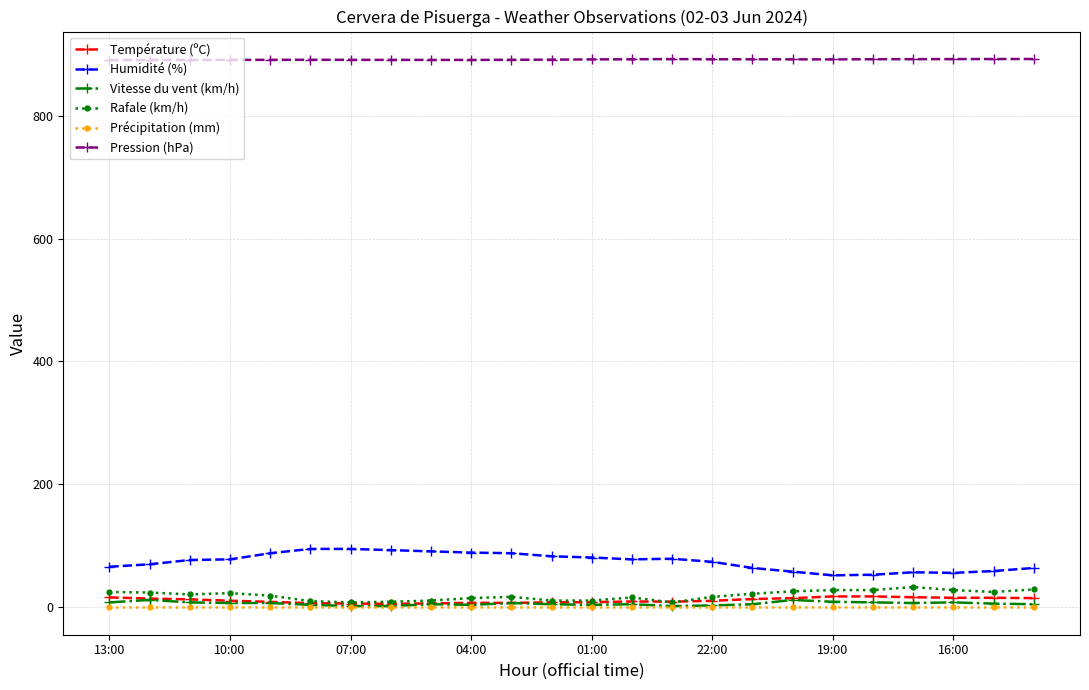

True or false: Vitesse du vent (km/h) and Pression (hPa) intersect in this chart.

False